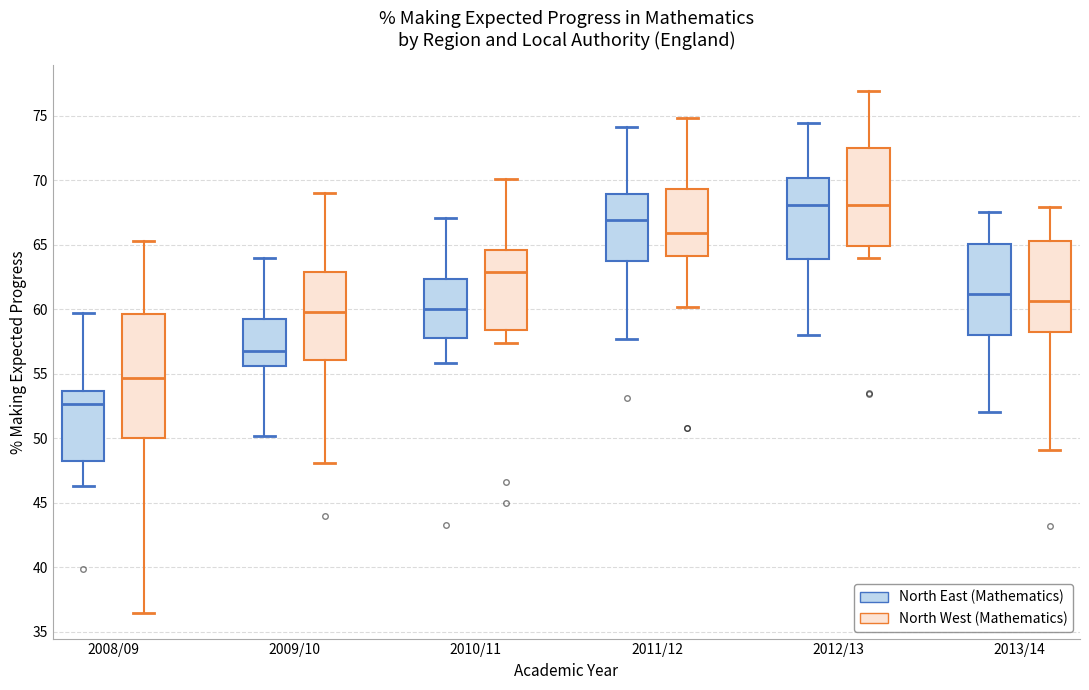

Reading left to right, read every box against the y-axis: the position of its median line, the range the box covers, and the ends of its whiskers. The values are not printed on the chart, so give them approximately, as read against the axis.

2008/09 (North East (Mathematics)): median 52.5, box 48.5 to 53.5, whiskers 46.5 to 59.5
2008/09 (North West (Mathematics)): median 54.5, box 50.0 to 59.5, whiskers 36.5 to 65.5
2009/10 (North East (Mathematics)): median 57.0, box 55.5 to 59.5, whiskers 50.0 to 64.0
2009/10 (North West (Mathematics)): median 60.0, box 56.0 to 63.0, whiskers 48.0 to 69.0
2010/11 (North East (Mathematics)): median 60.0, box 58.0 to 62.5, whiskers 56.0 to 67.0
2010/11 (North West (Mathematics)): median 63.0, box 58.5 to 64.5, whiskers 57.5 to 70.0
2011/12 (North East (Mathematics)): median 67.0, box 63.5 to 69.0, whiskers 57.5 to 74.0
2011/12 (North West (Mathematics)): median 66.0, box 64.0 to 69.5, whiskers 60.0 to 75.0
2012/13 (North East (Mathematics)): median 68.0, box 64.0 to 70.0, whiskers 58.0 to 74.5
2012/13 (North West (Mathematics)): median 68.0, box 65.0 to 72.5, whiskers 64.0 to 77.0
2013/14 (North East (Mathematics)): median 61.0, box 58.0 to 65.0, whiskers 52.0 to 67.5
2013/14 (North West (Mathematics)): median 60.5, box 58.0 to 65.5, whiskers 49.0 to 68.0